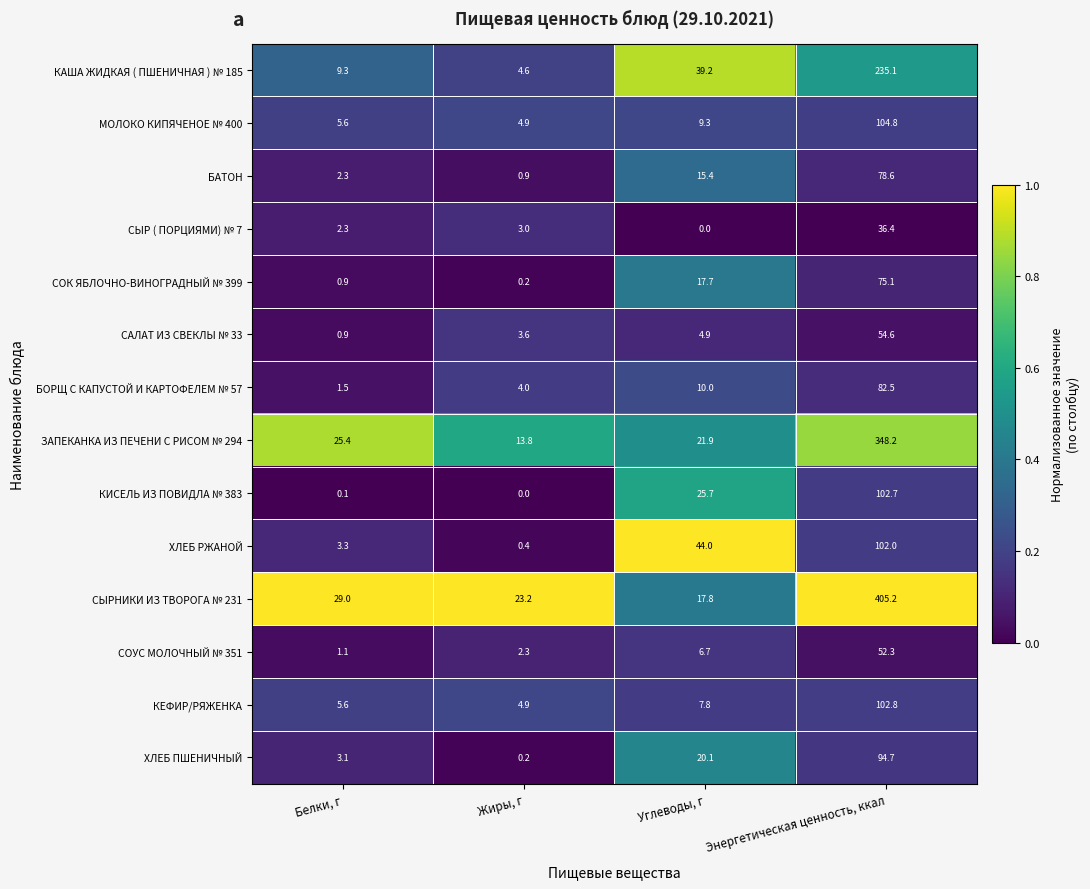

What is the total value across all series at Углеводы, г?

240.5